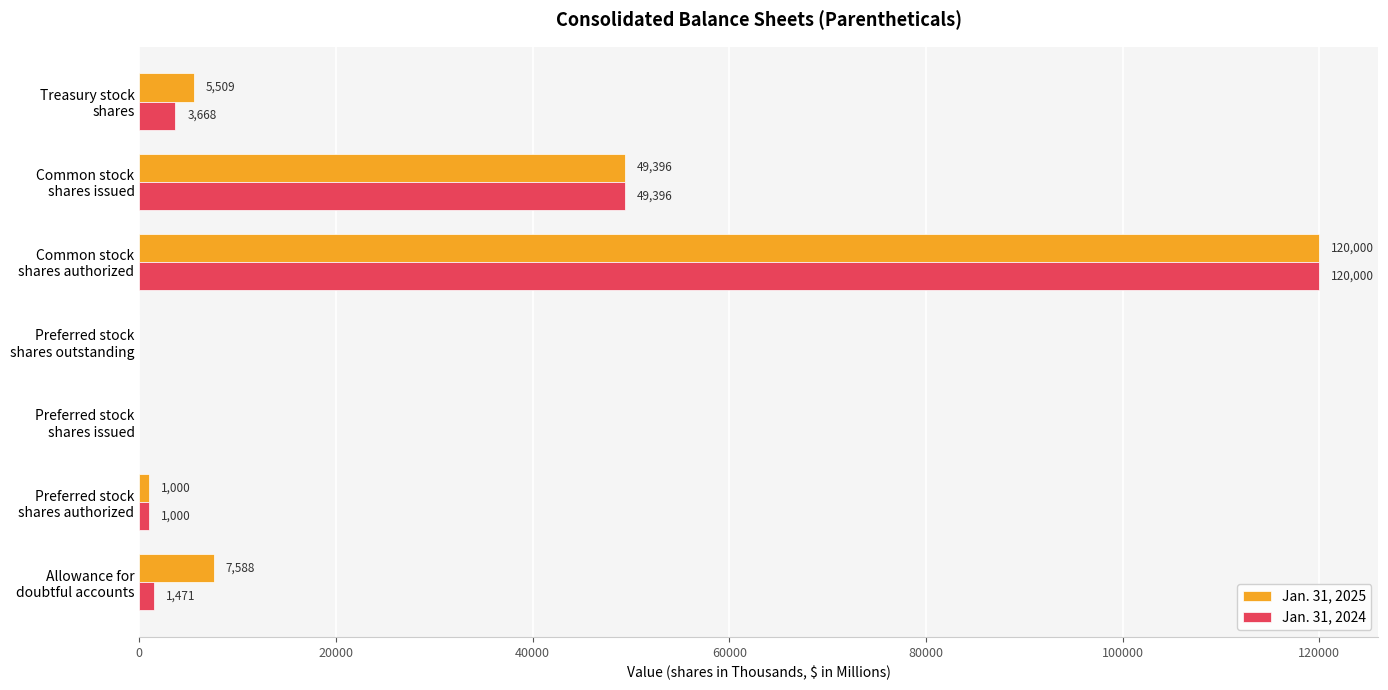

What is the maximum value for Jan. 31, 2024?

120000